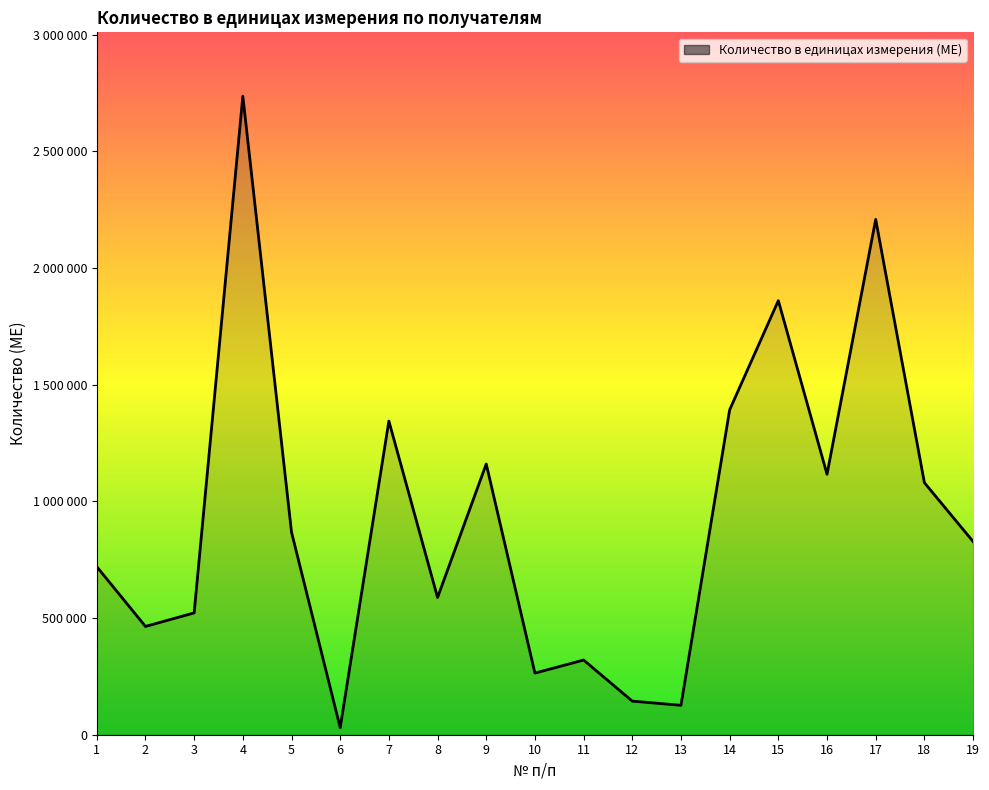

Does the chart have visible grid lines?

No